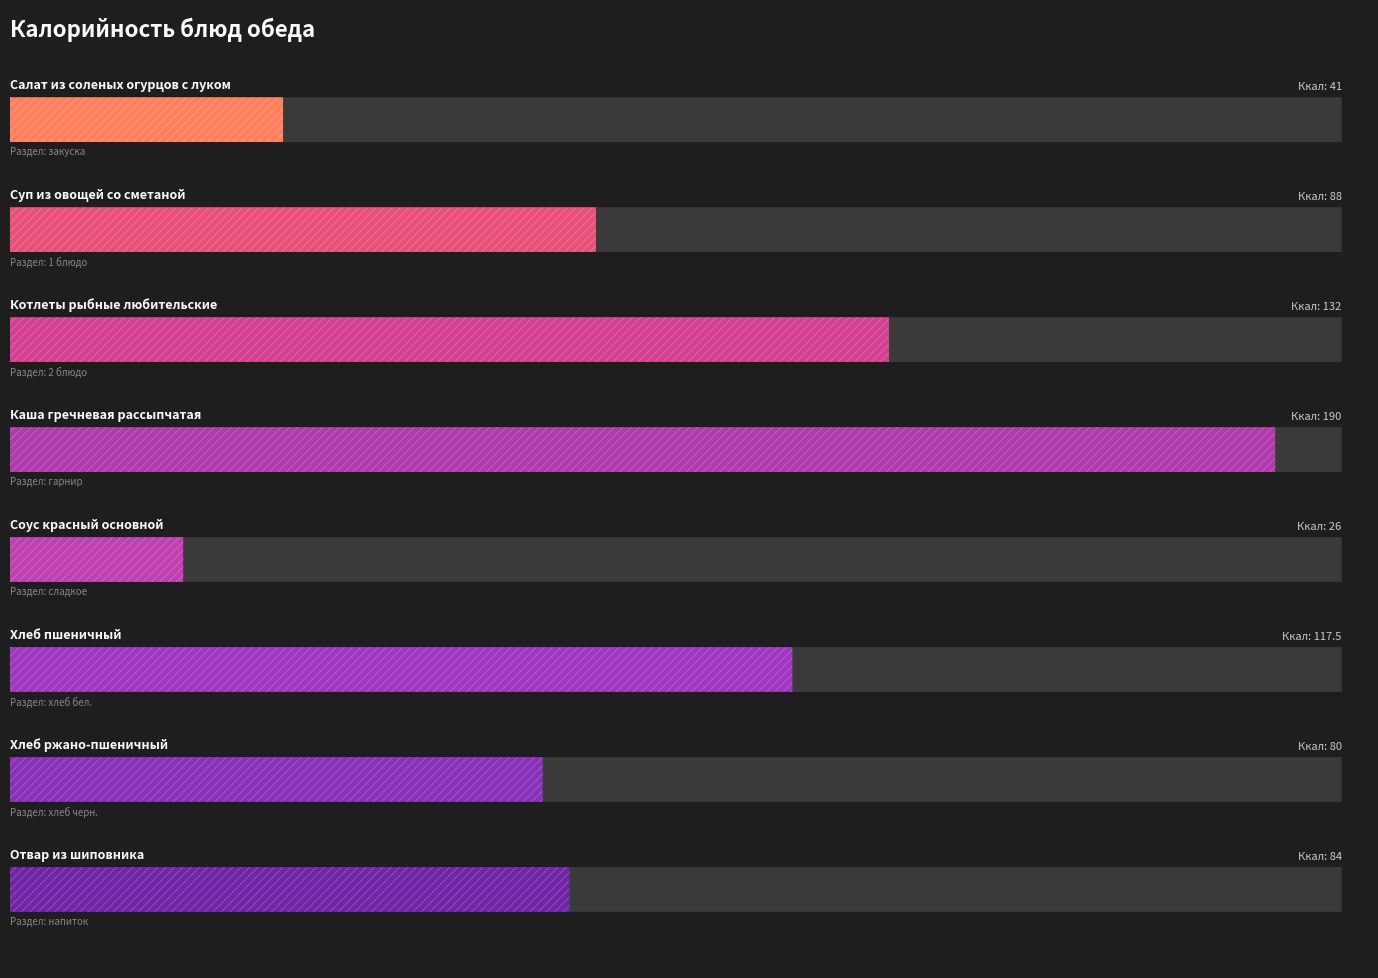

List the labels in order of value, smallest first.

Соус красный основной, Салат из соленых огурцов с луком, Хлеб ржано-пшеничный, Отвар из шиповника, Суп из овощей со сметаной, Хлеб пшеничный, Котлеты рыбные любительские, Каша гречневая рассыпчатая